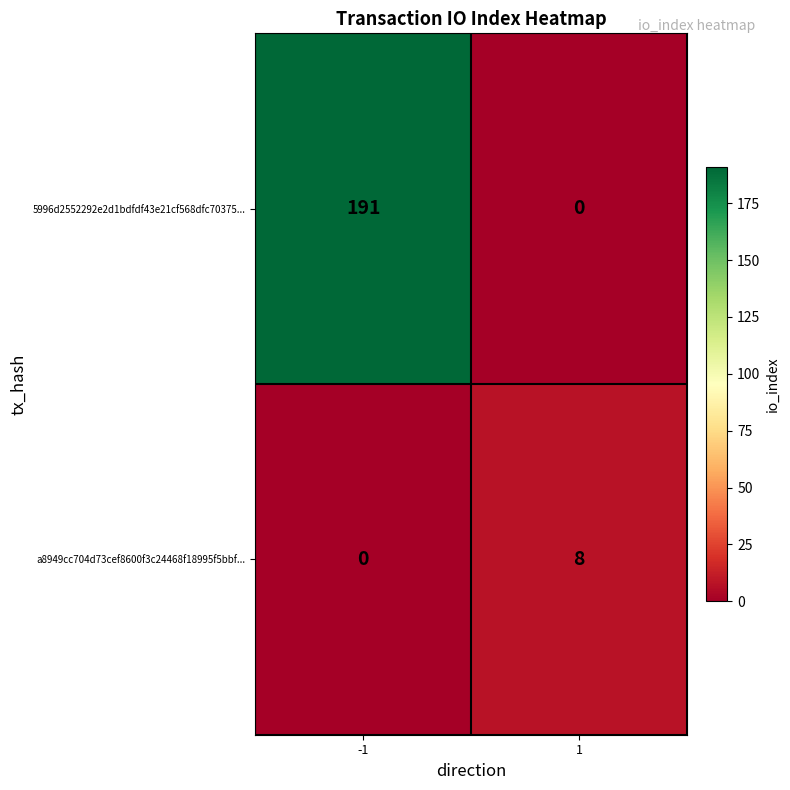

What is the sum of all 5996d2552292e2d1bdfdf43e21cf568dfc70375... values?

191